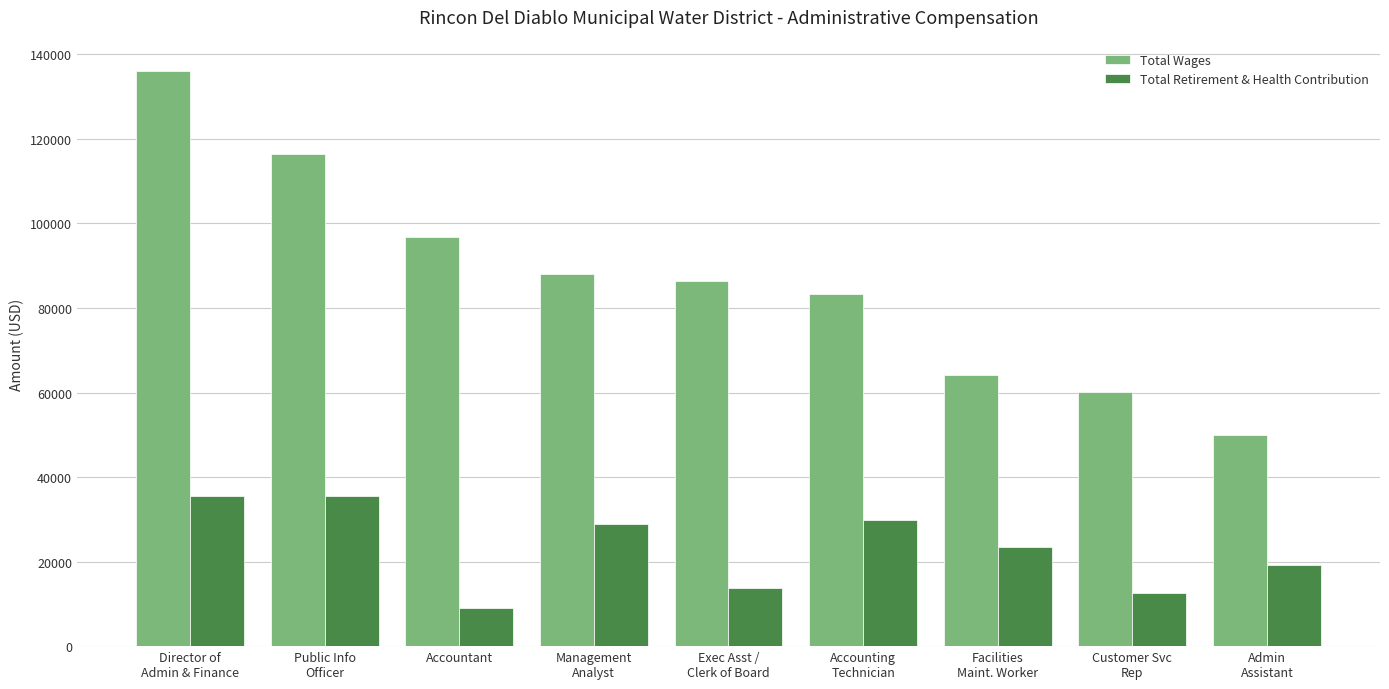

What is the value of the Total Wages bar at the 8th from the left?

60022